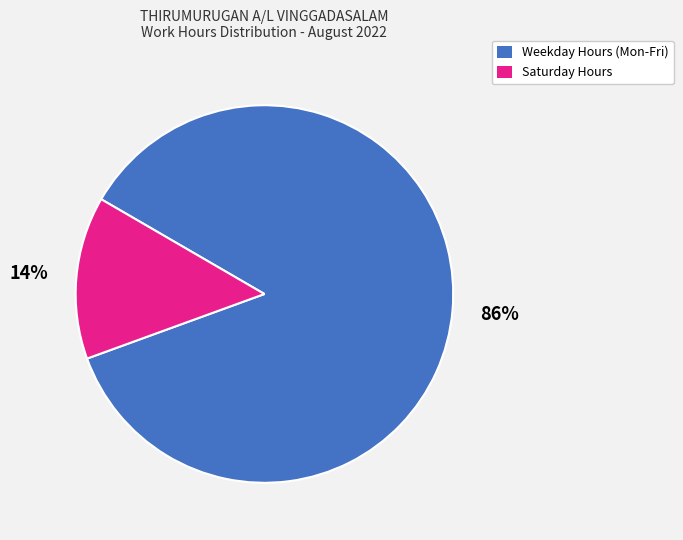

To the nearest percent, what is the difference between the largest and smallest slice percentages?

72%